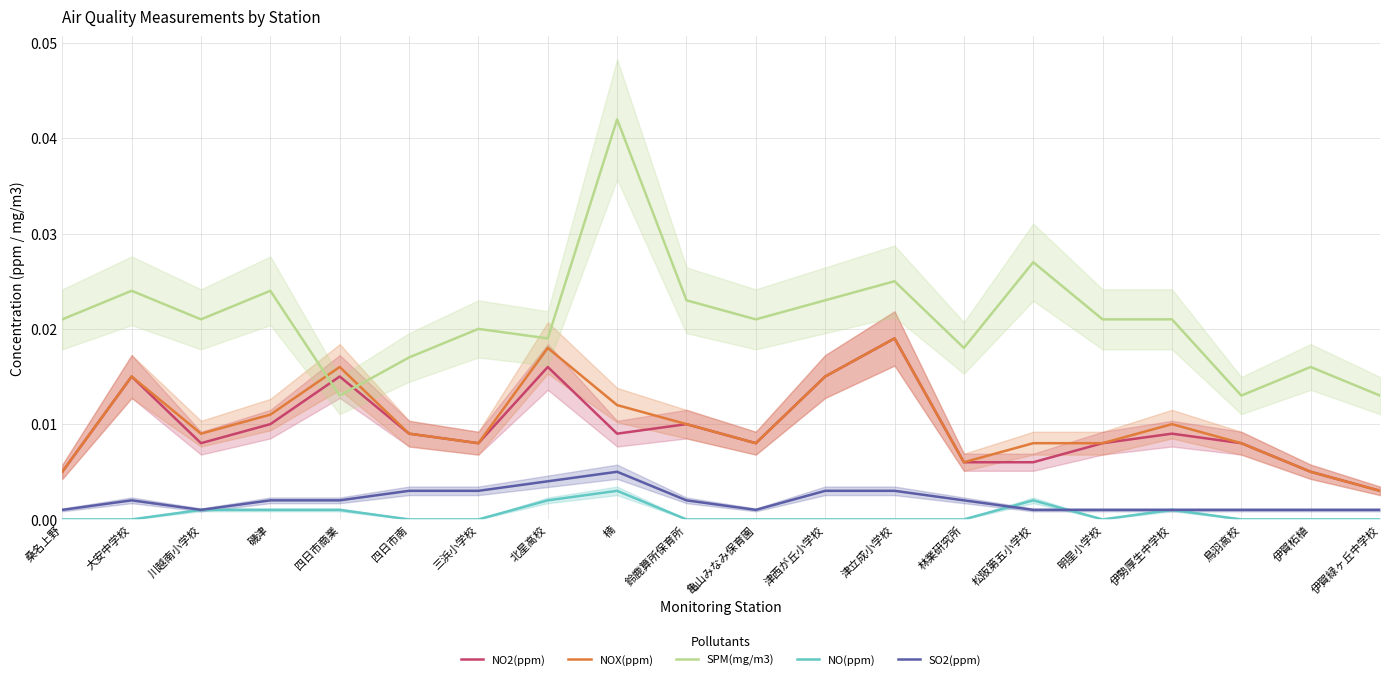

At which category does NO(ppm) reach its first local peak?

楠